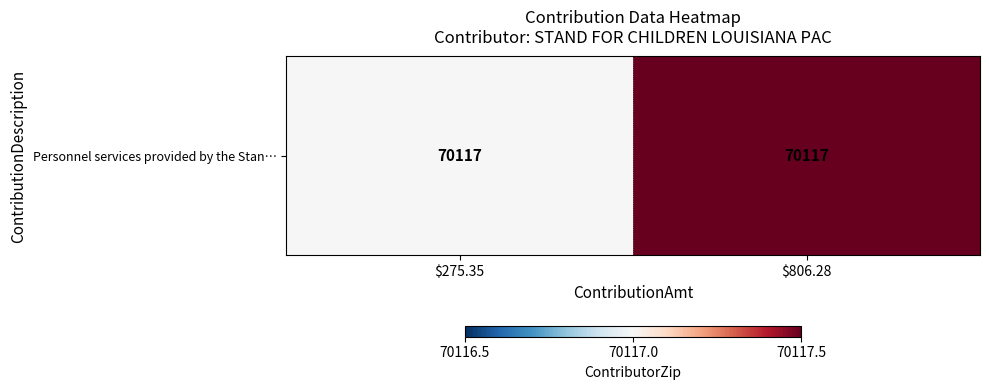

At which category does the chart reach its peak across all series?

$806.28